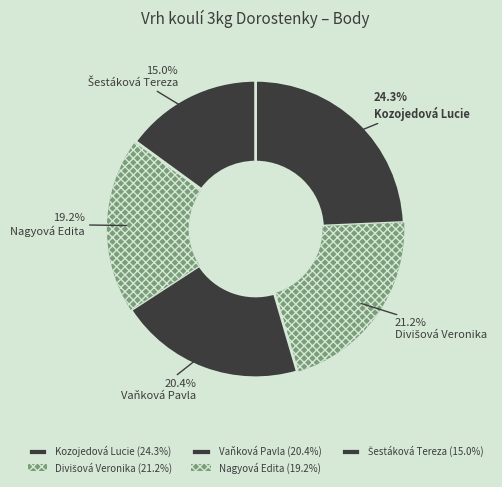

True or false: Vaňková Pavla accounts for 20% of the total.

True